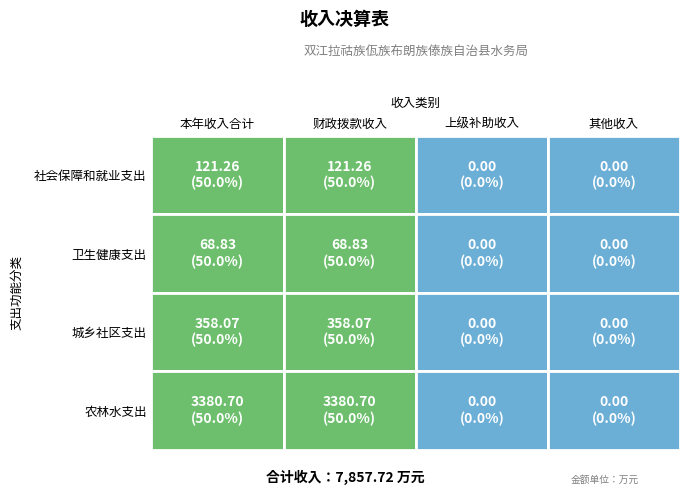

The 农林水支出 series shows 1929.0 at 1. True or false?

False